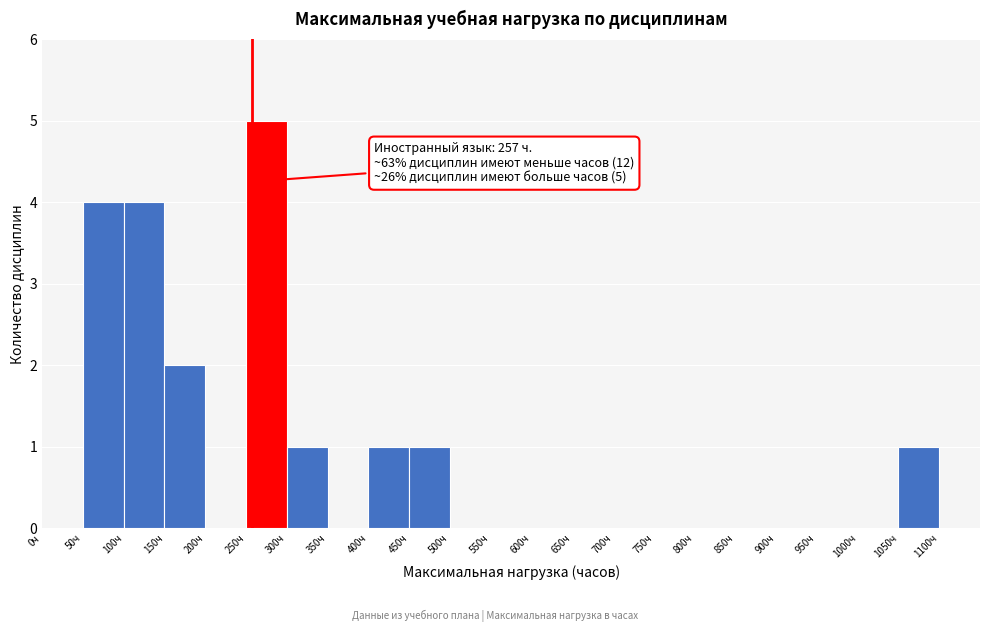

Which range on the x-axis has the tallest bar?

250 to 300